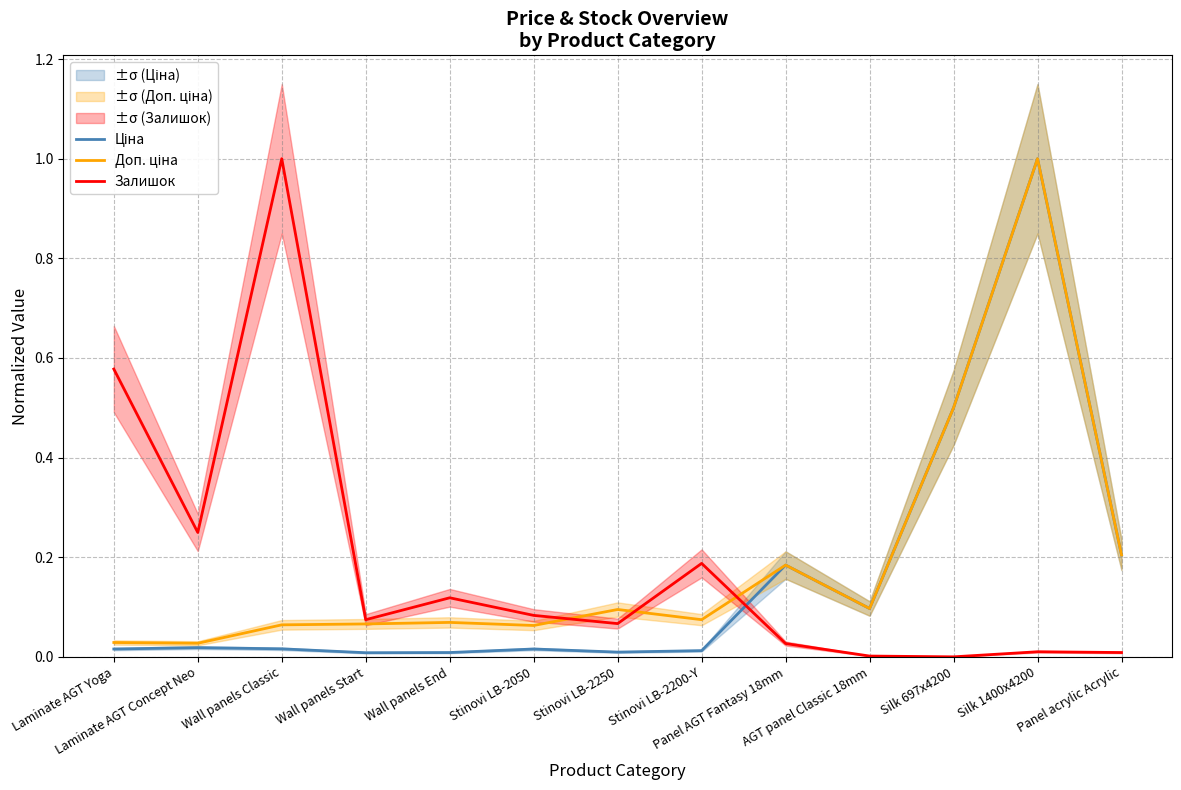

What is the average value of the Ціна series?

0.2